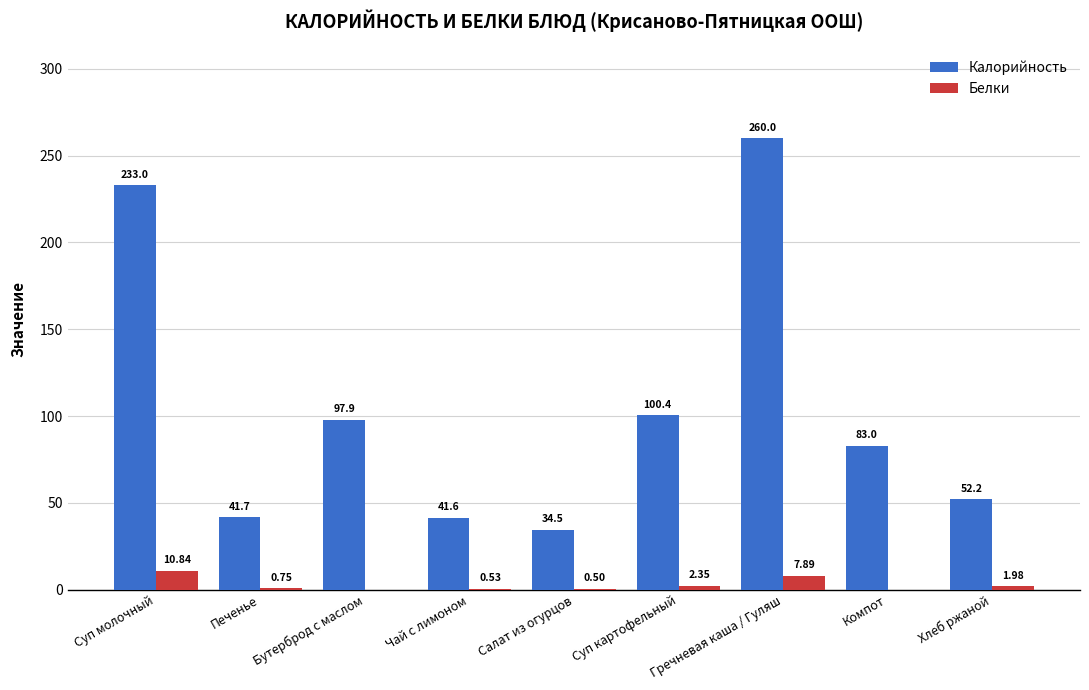

The Калорийность series shows 23.7 at Салат из огурцов. True or false?

False